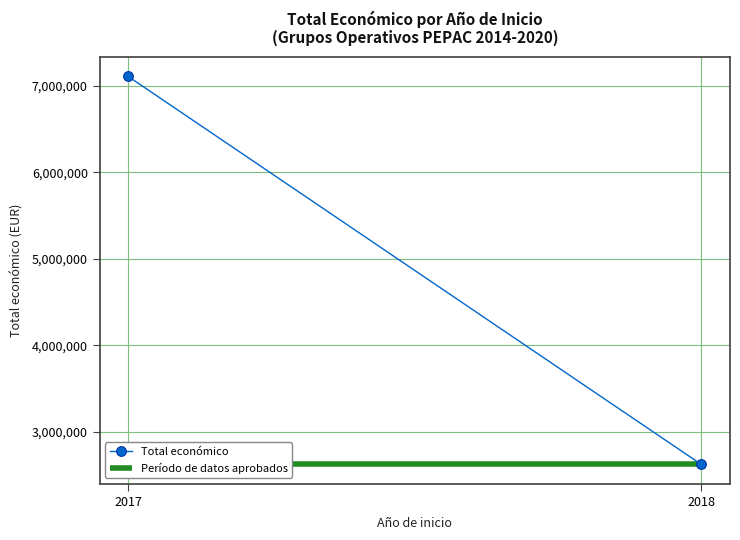

The chart shows a value of 4704244 at 2018. True or false?

False